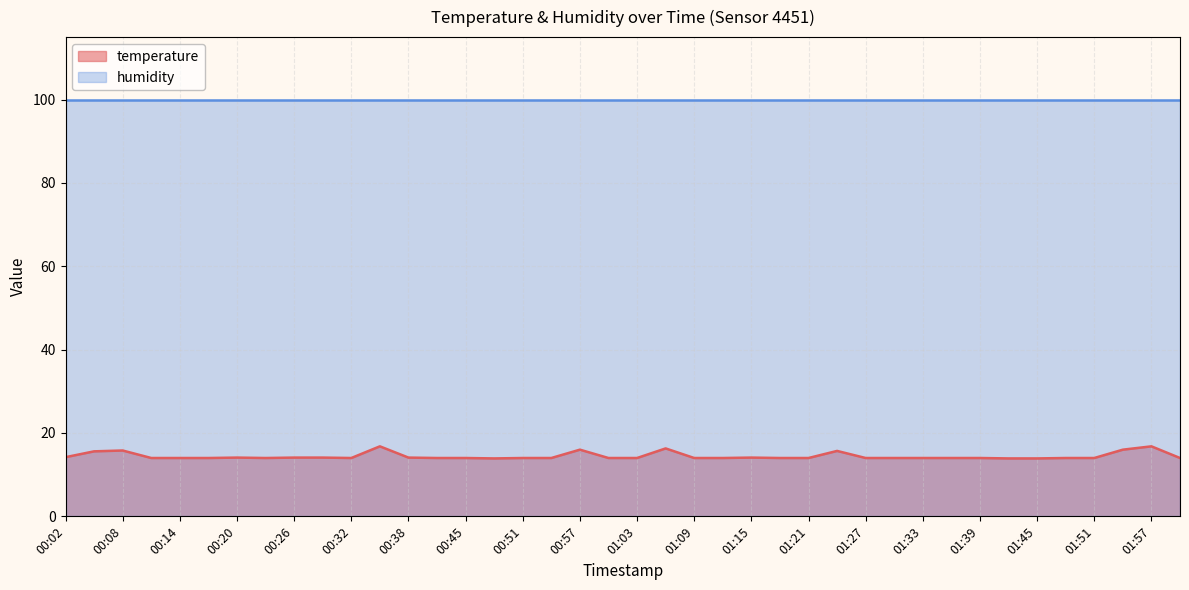

Does the chart display data point markers on the line(s)?

No